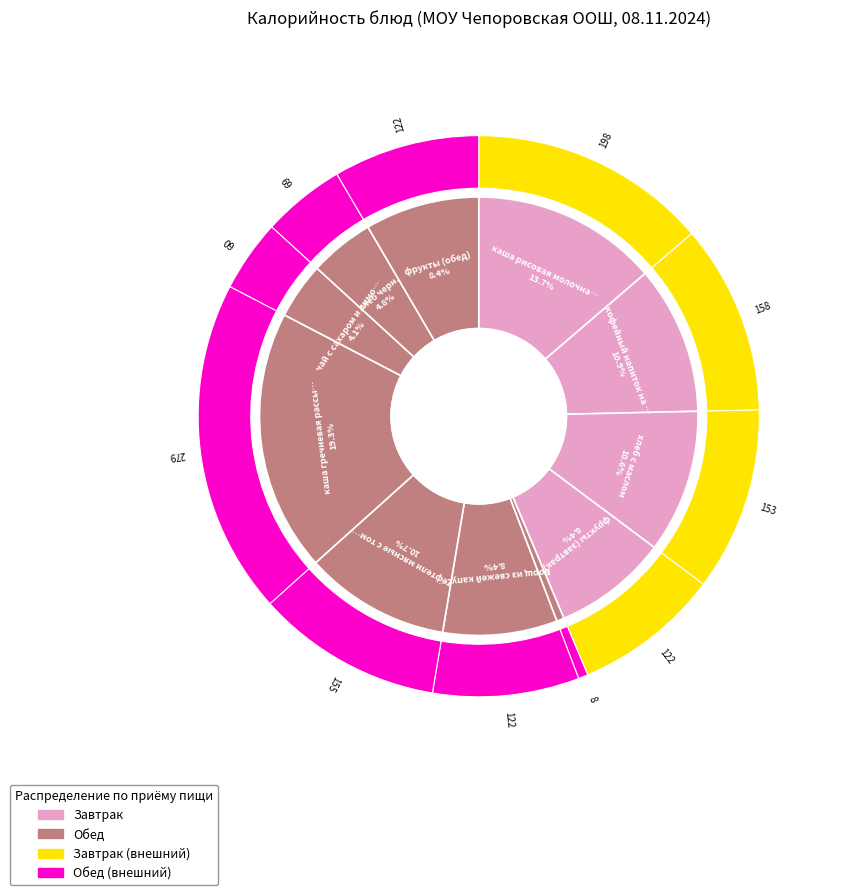

What is the largest slice in the pie chart?

каша гречневая рассыпчатая